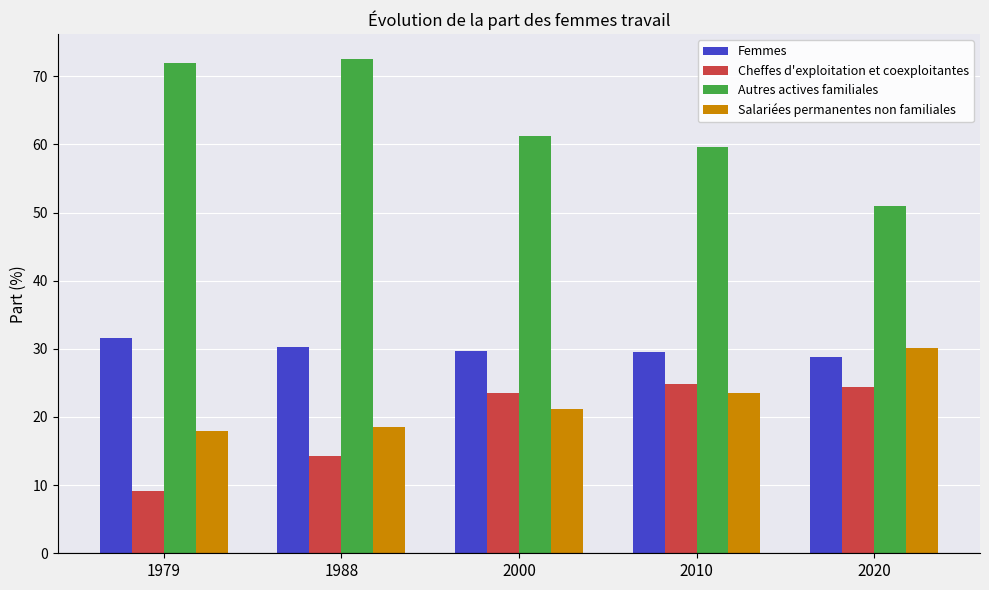

What is the maximum value shown in the chart?

72.6